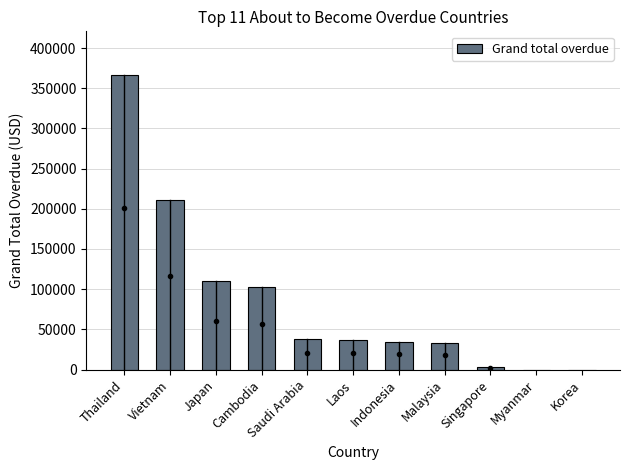

What is the sum of all values?

935890.8